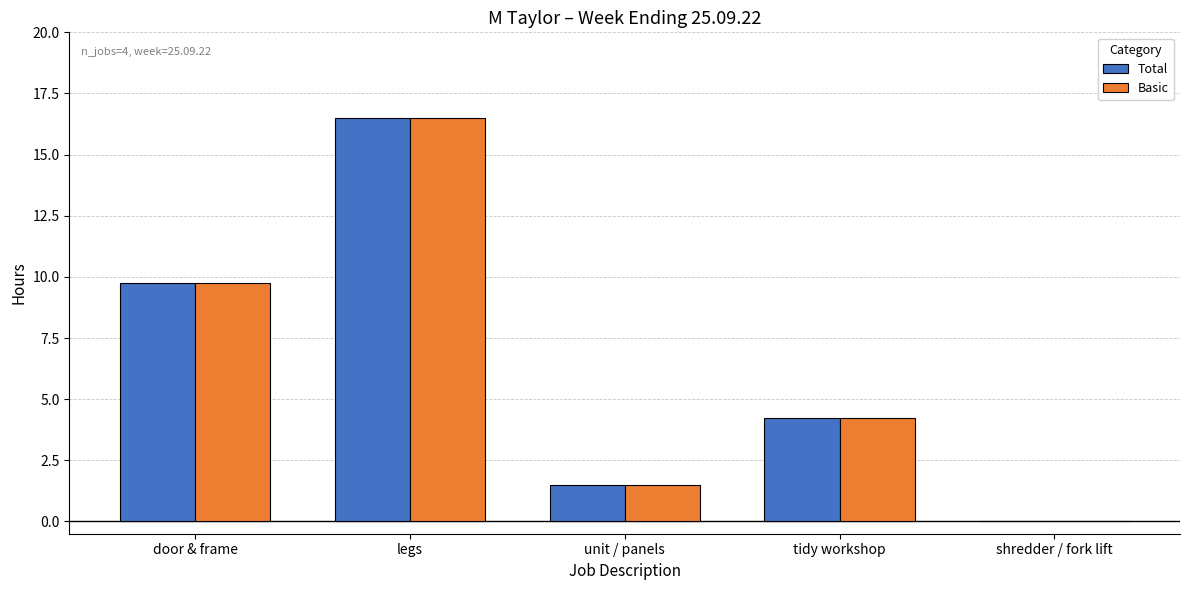

Count the number of categories in the chart.

5